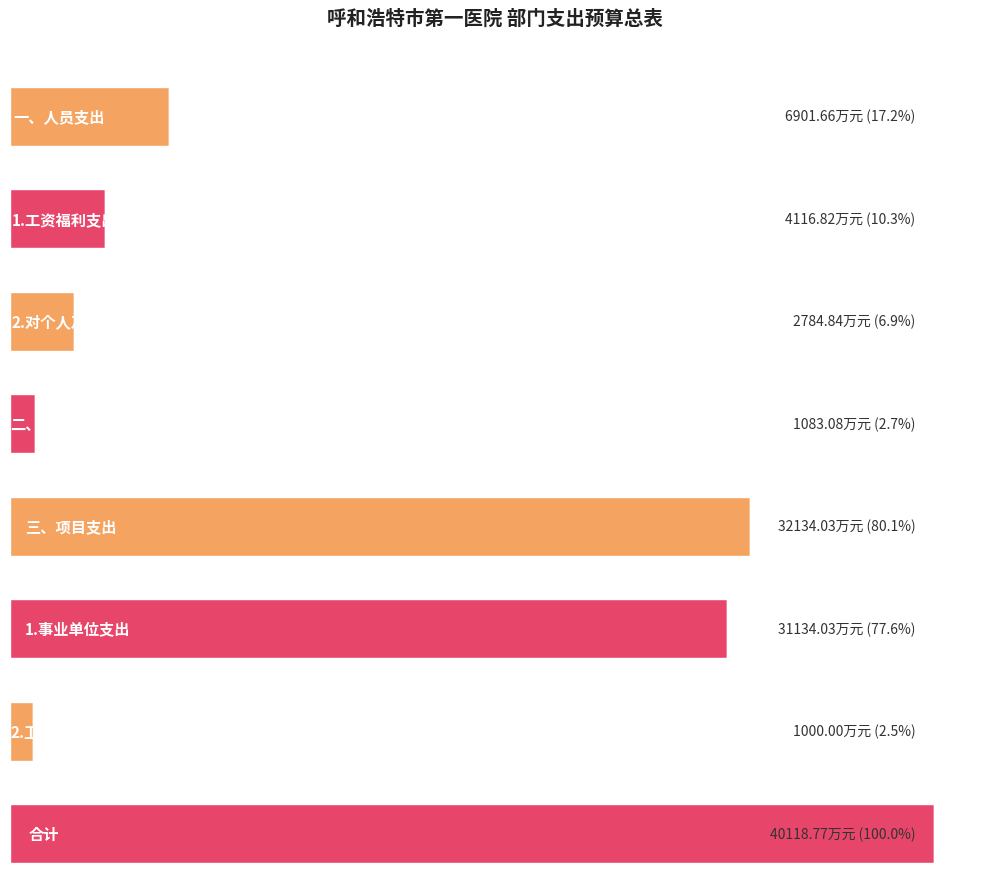

True or false: the data shows 6901.7 at 一、人员支出.

True